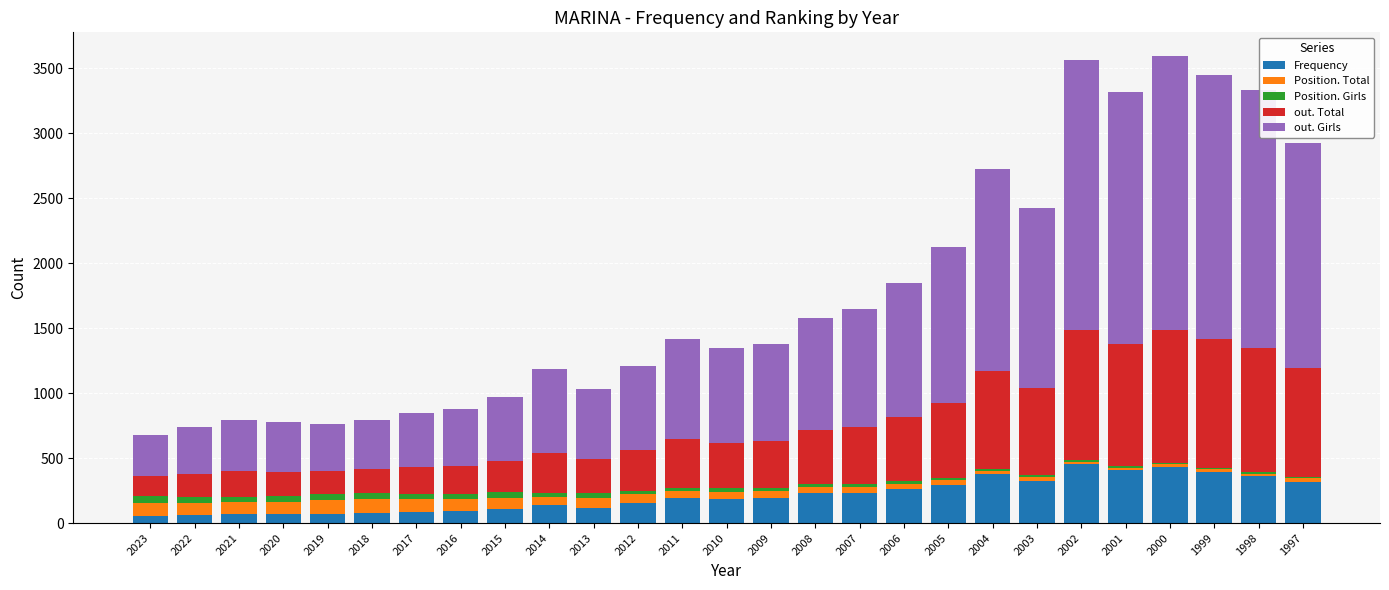

The value of Frequency at 2008 is 355. True or false?

False